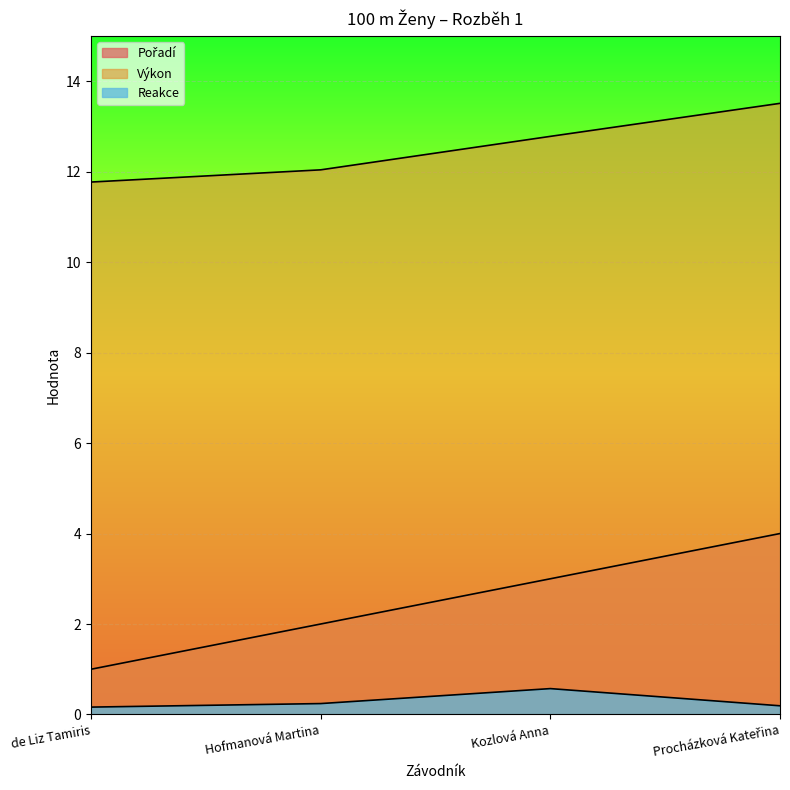

At which category does the chart reach its minimum across all series?

de Liz Tamiris